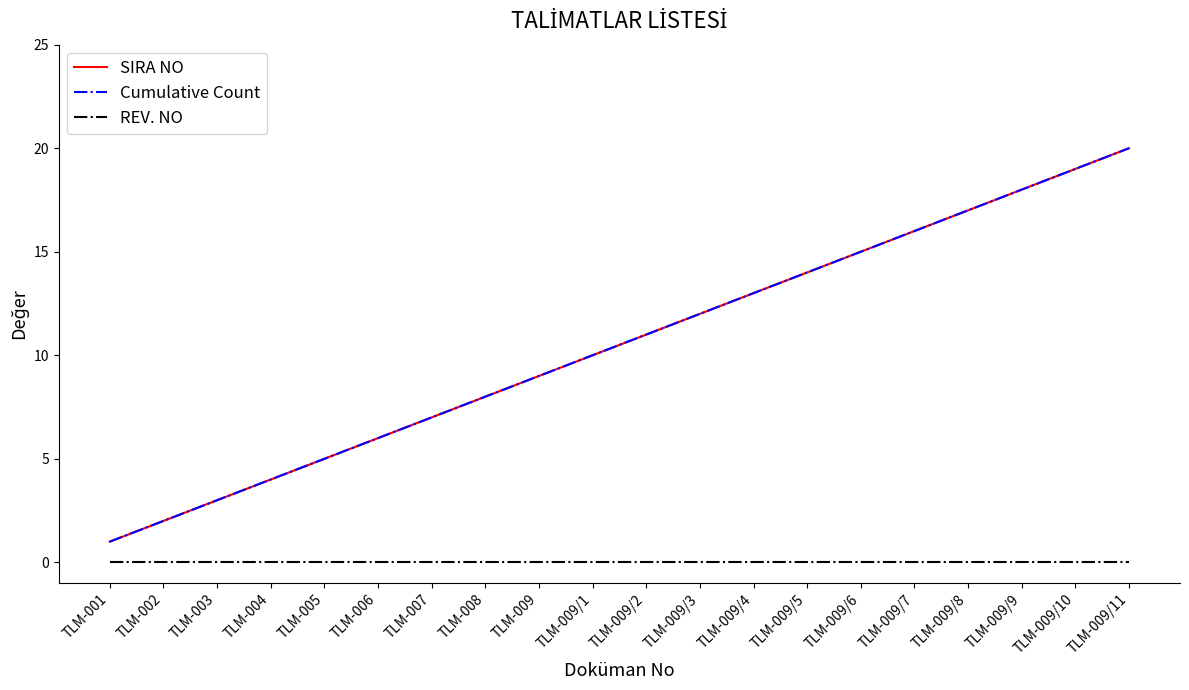

Does the chart display data point markers on the line(s)?

No